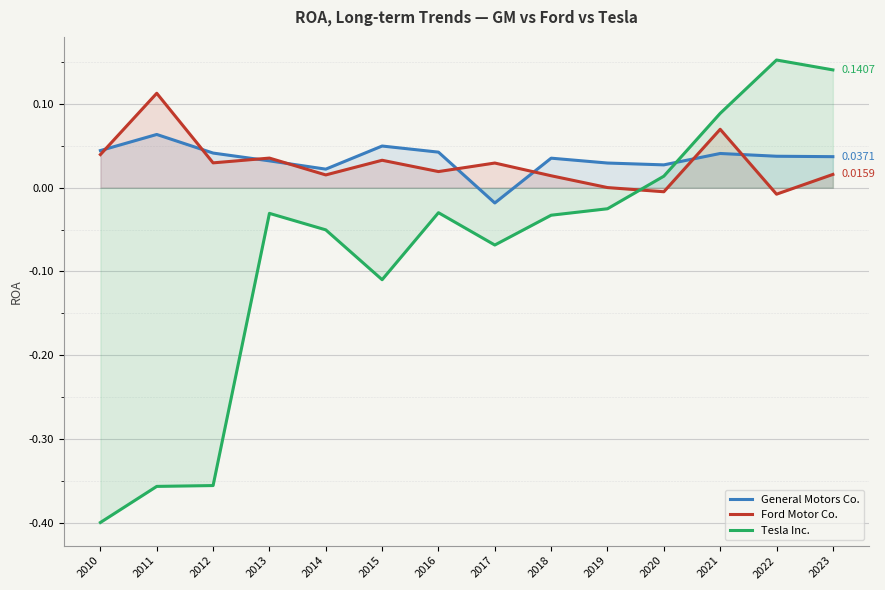

What is the sum of all General Motors Co. values?

0.5